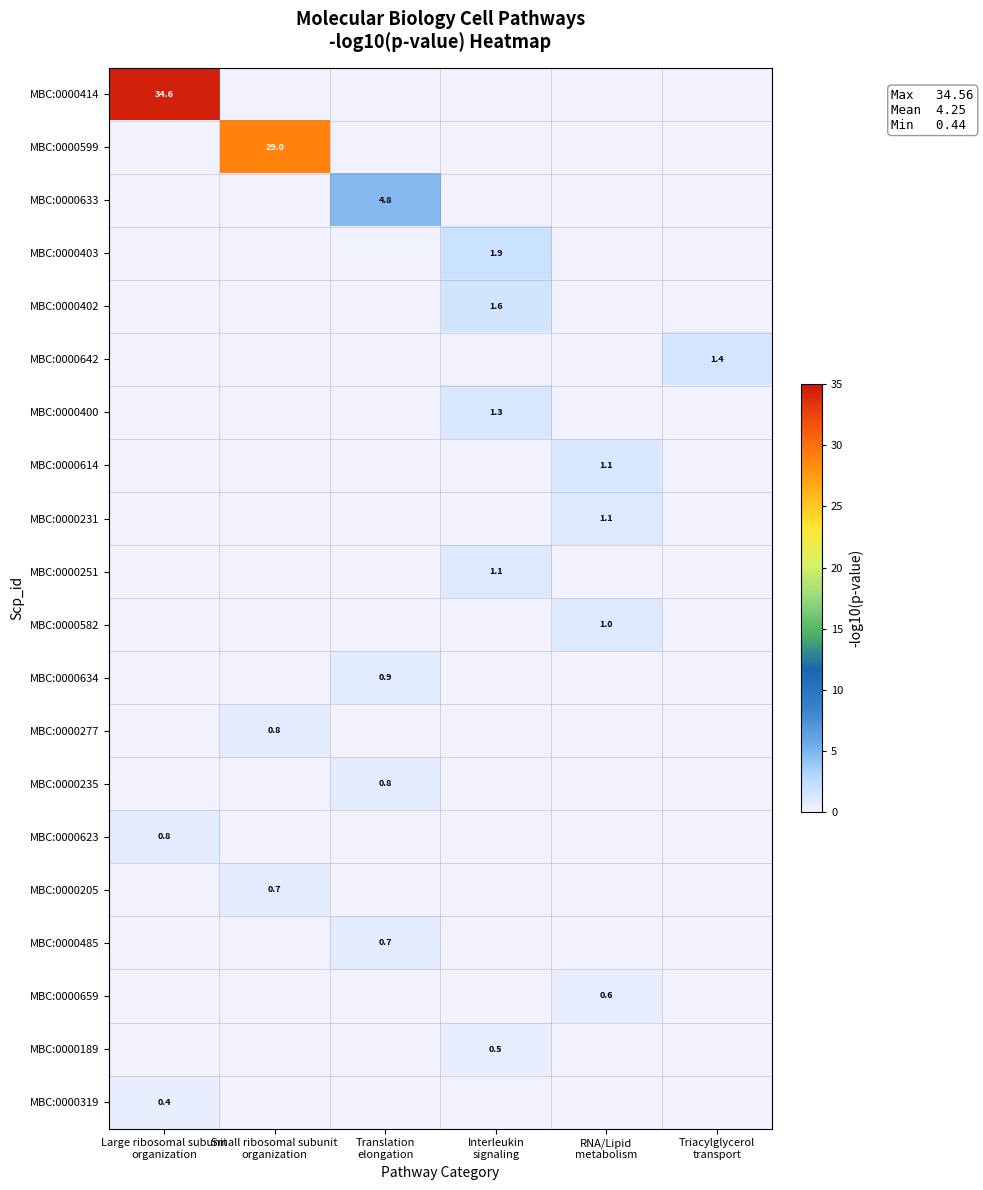

Which series has the largest range (max minus min)?

MBC:0000414